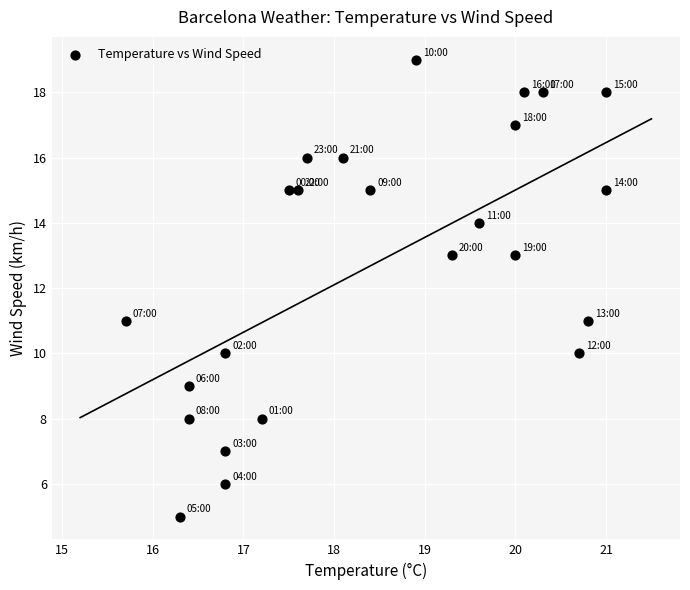

What is the range of Y values (max minus min)?

14